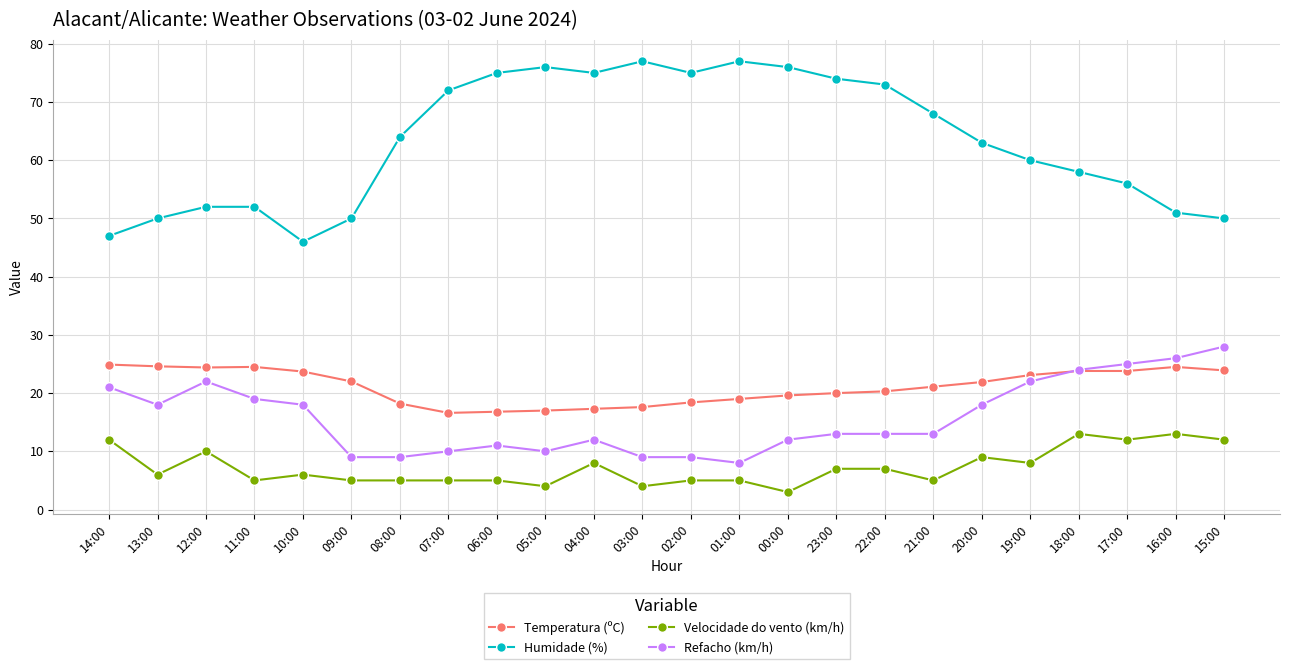

What position from the left is 19:00?

20